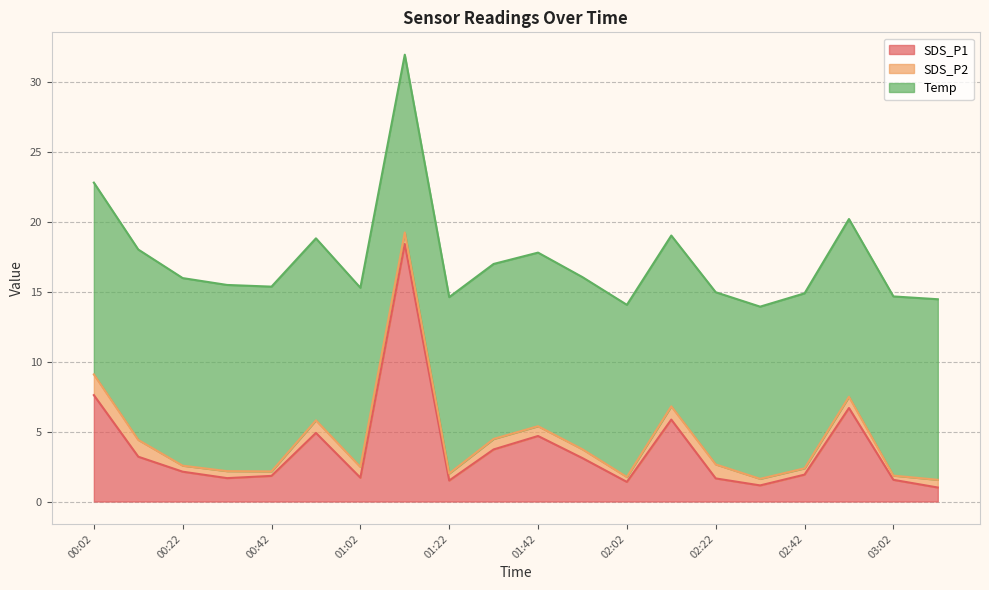

The SDS_P1 series shows 7.6 at 00:02. True or false?

True